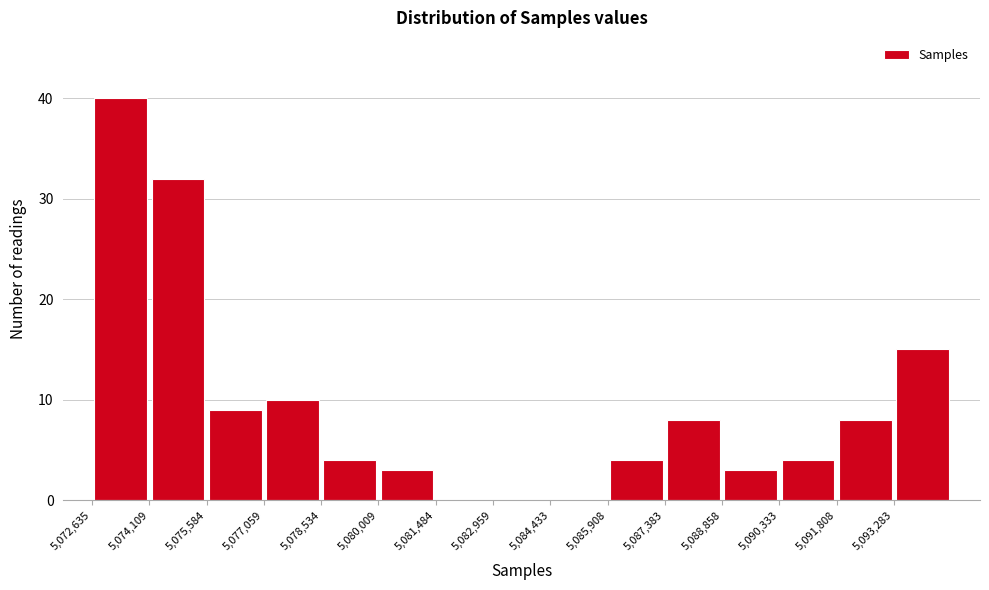

Over which range of the x-axis is the bar tallest?

5072600 to 5074200